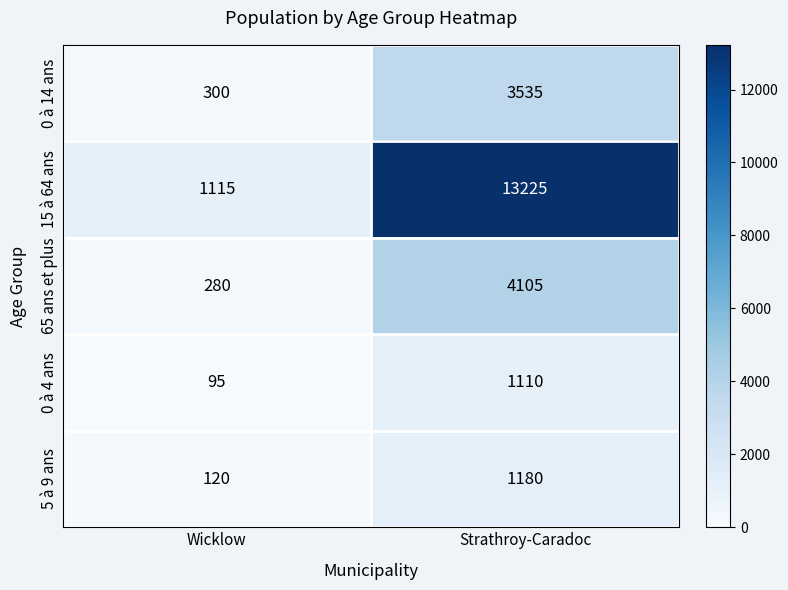

Reading left to right, transcribe all the data shown in this chart.

0 à 14 ans: Wicklow=300	Strathroy-Caradoc=3535
15 à 64 ans: Wicklow=1115	Strathroy-Caradoc=13225
65 ans et plus: Wicklow=280	Strathroy-Caradoc=4105
0 à 4 ans: Wicklow=95	Strathroy-Caradoc=1110
5 à 9 ans: Wicklow=120	Strathroy-Caradoc=1180